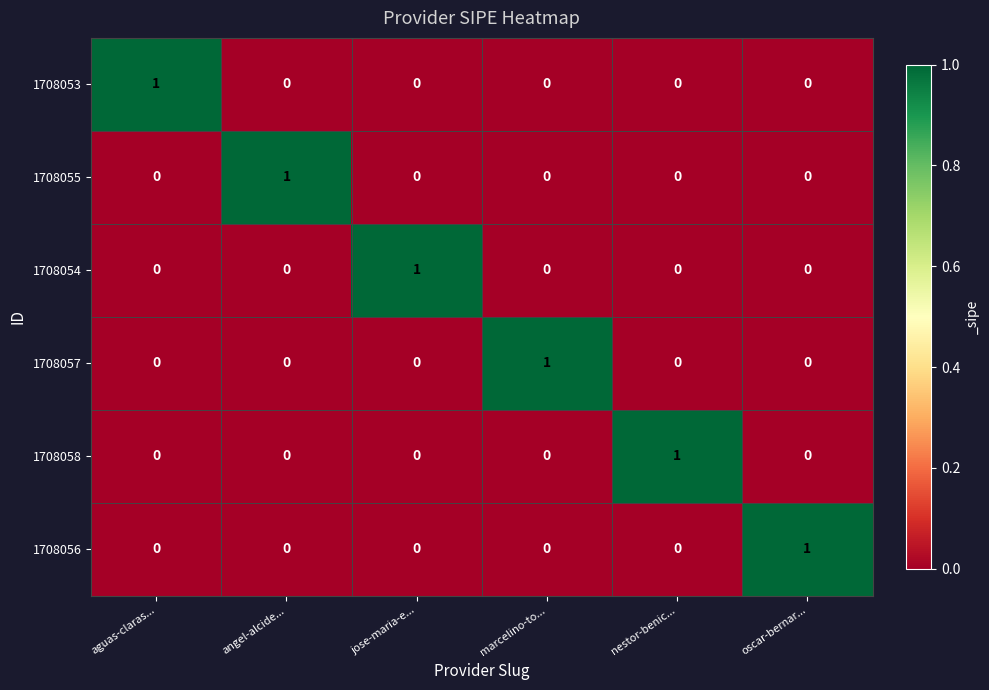

The value of 1708055 at aguas-claras... is 1. True or false?

False